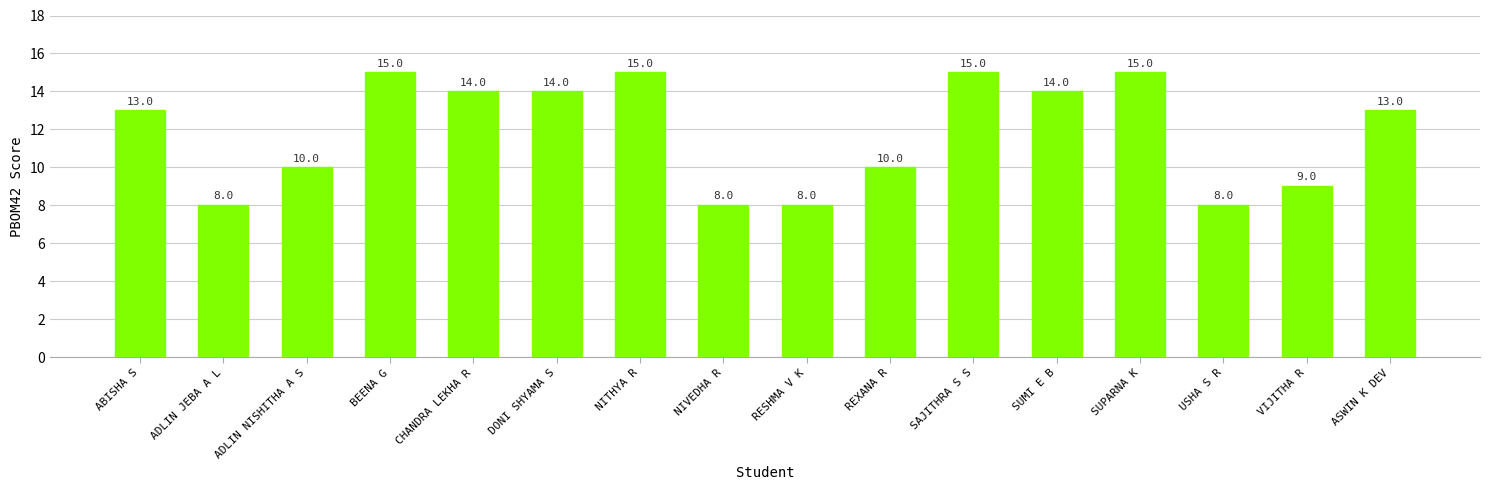

What is the smallest value displayed?

8